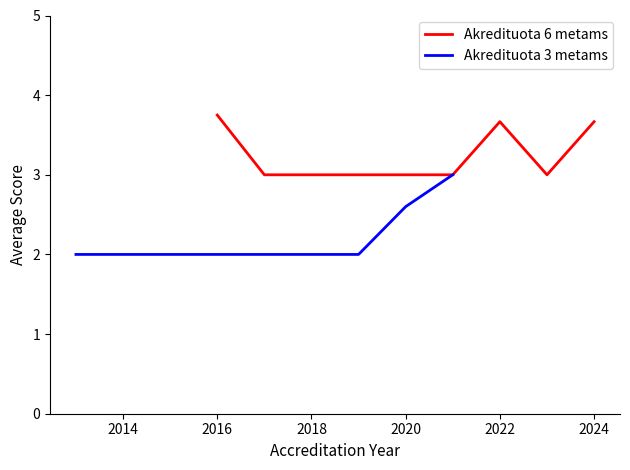

True or false: Akredituota 6 metams has more than 2 interior local peaks.

False